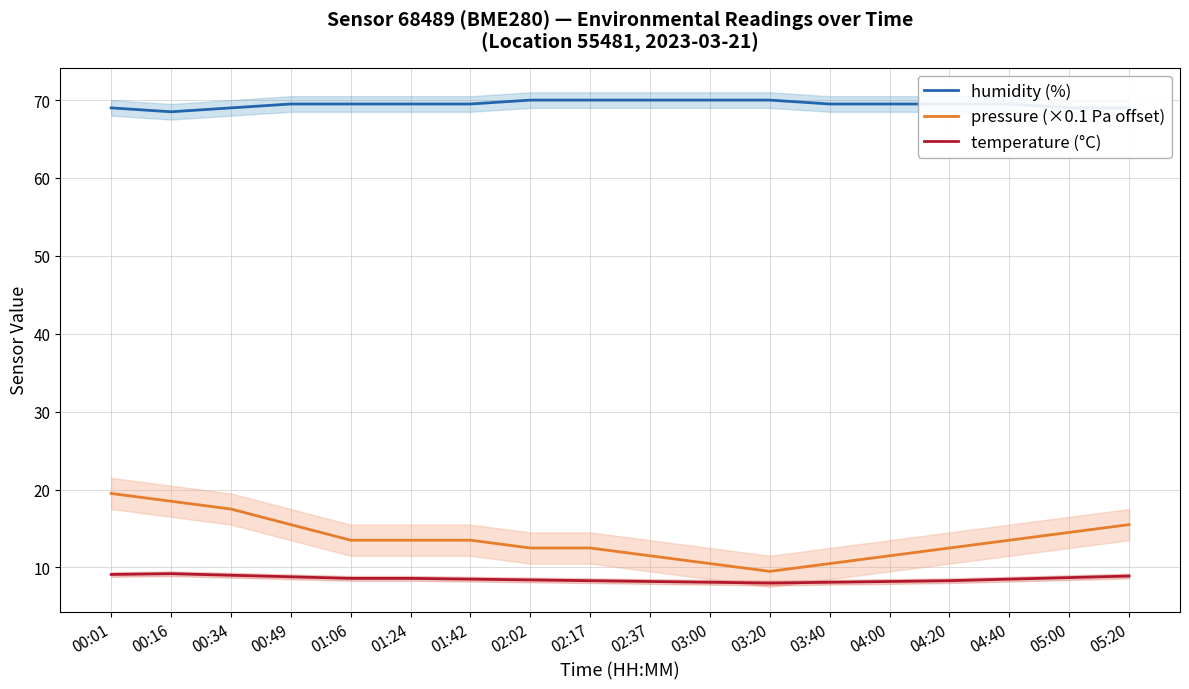

Which series has the largest total across all categories?

humidity (%)